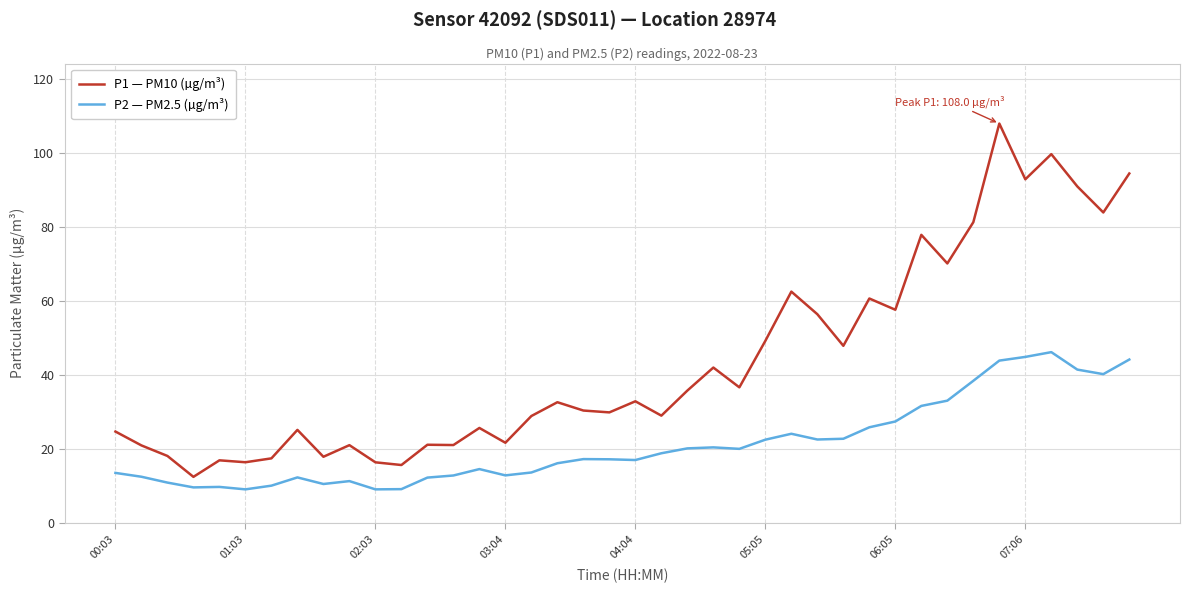

True or false: P1 — PM10 (µg/m³) and P2 — PM2.5 (µg/m³) cross at least once.

False